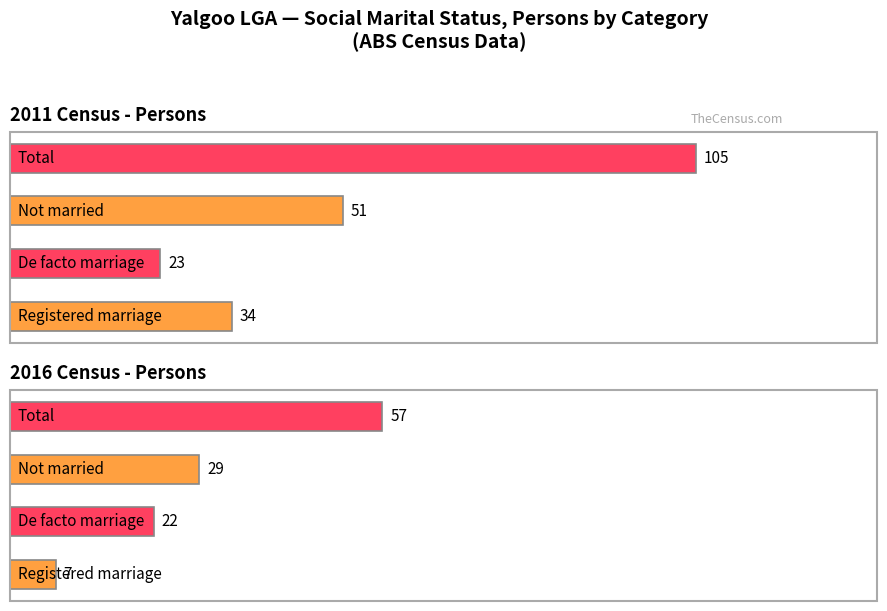

What is the difference between the second highest and minimum values in the De facto marriage (Persons) series?

28